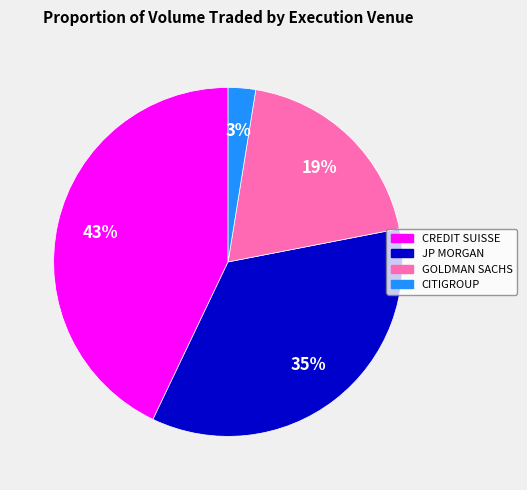

How many segments does this pie chart have?

4